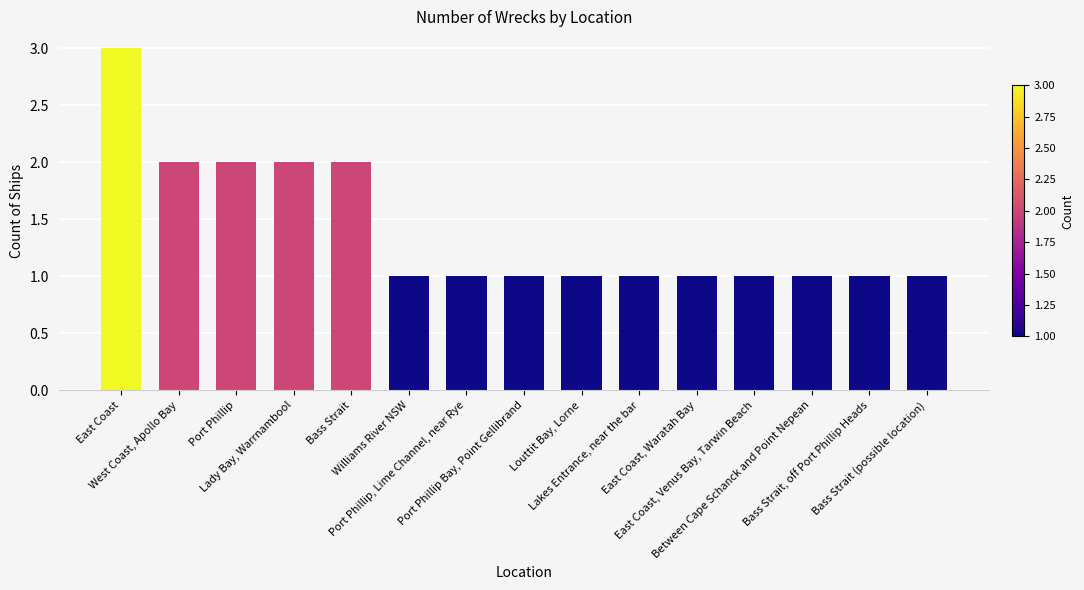

At which category does the chart reach its peak across all series?

East Coast